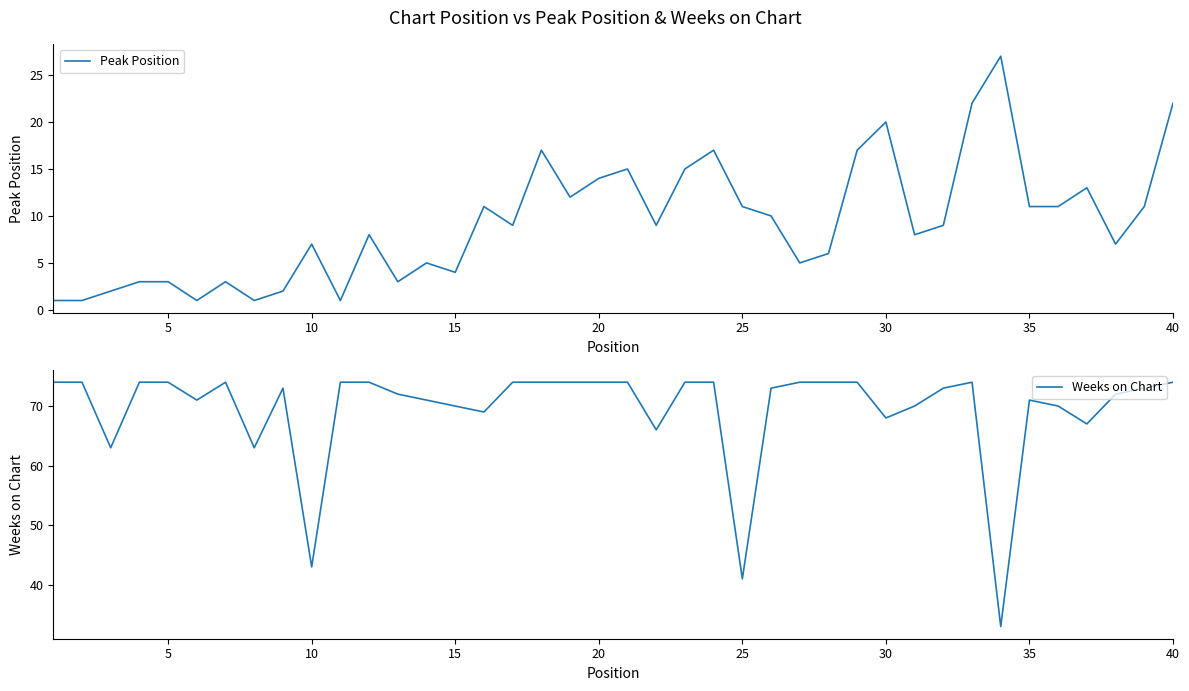

What is the sum of all Peak Position values?

374